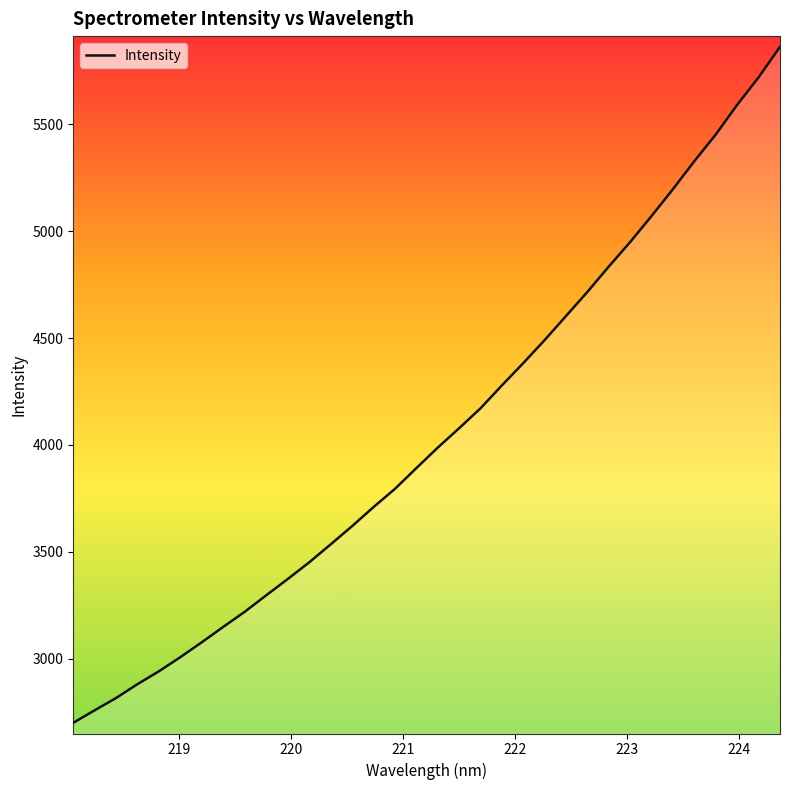

What is the smallest value displayed?

2700.3